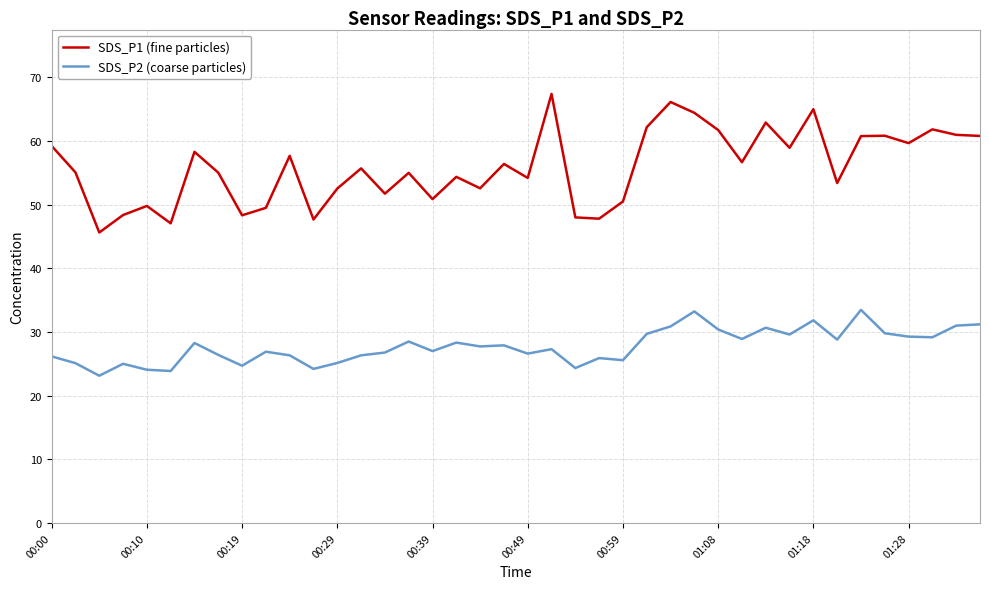

Rank the series by their maximum value, from lowest to highest.

SDS_P2 (coarse particles), SDS_P1 (fine particles)